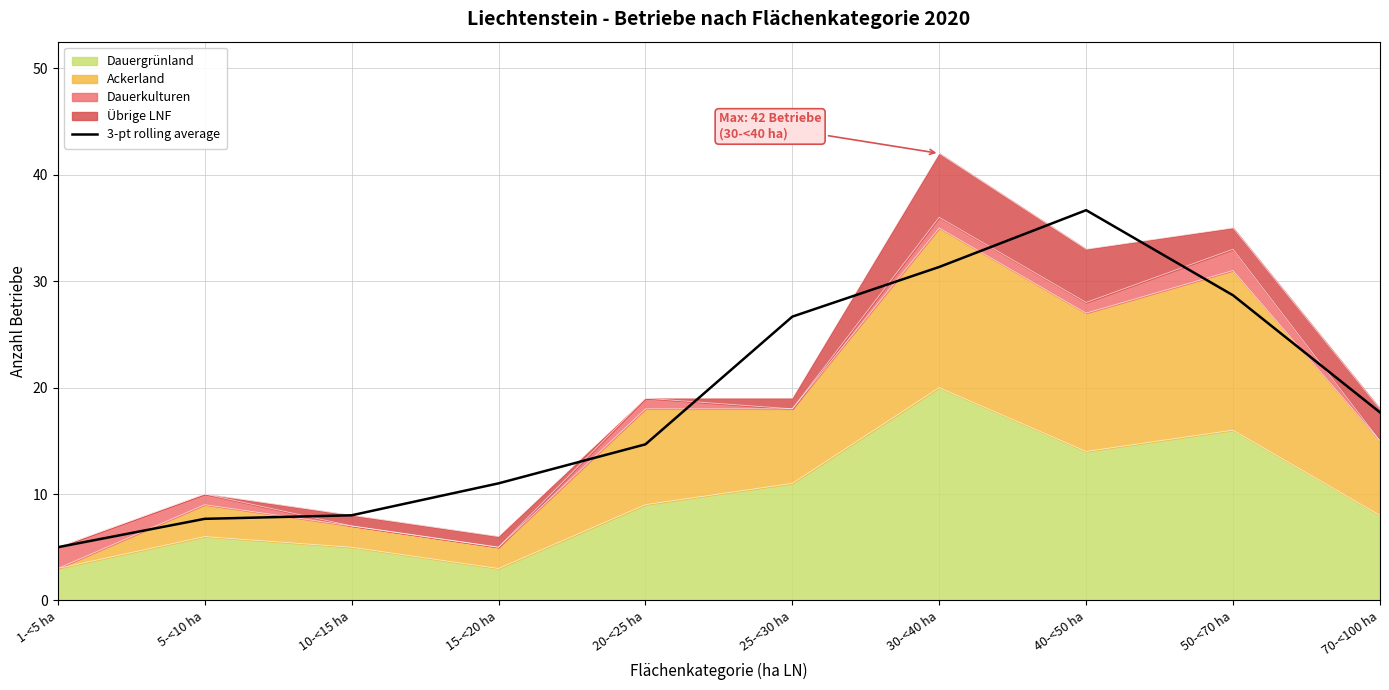

What is the difference between the second highest and second lowest values?

23.7